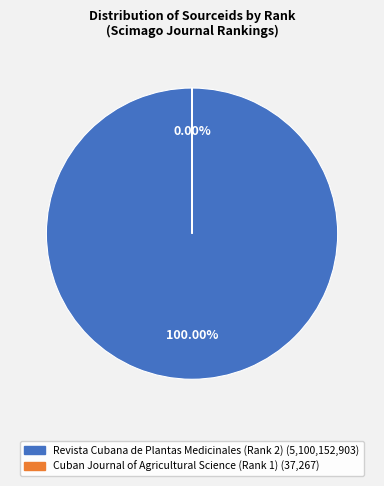

What portion of the pie excludes Cuban Journal of Agricultural Science (Rank 1)?

100.0%